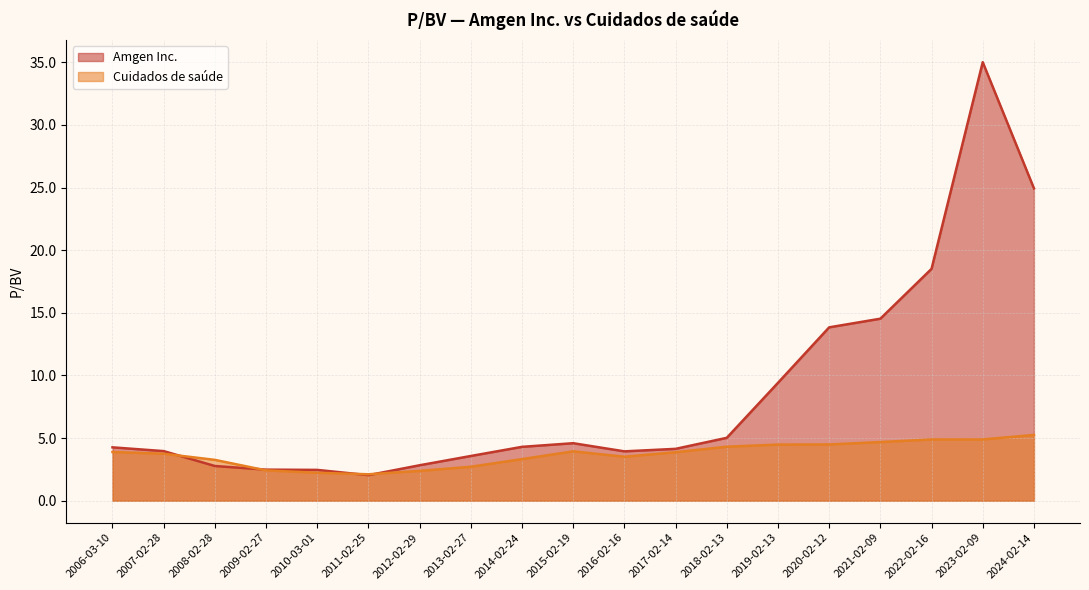

What value does the Amgen Inc. series have at 2022-02-16?

18.5